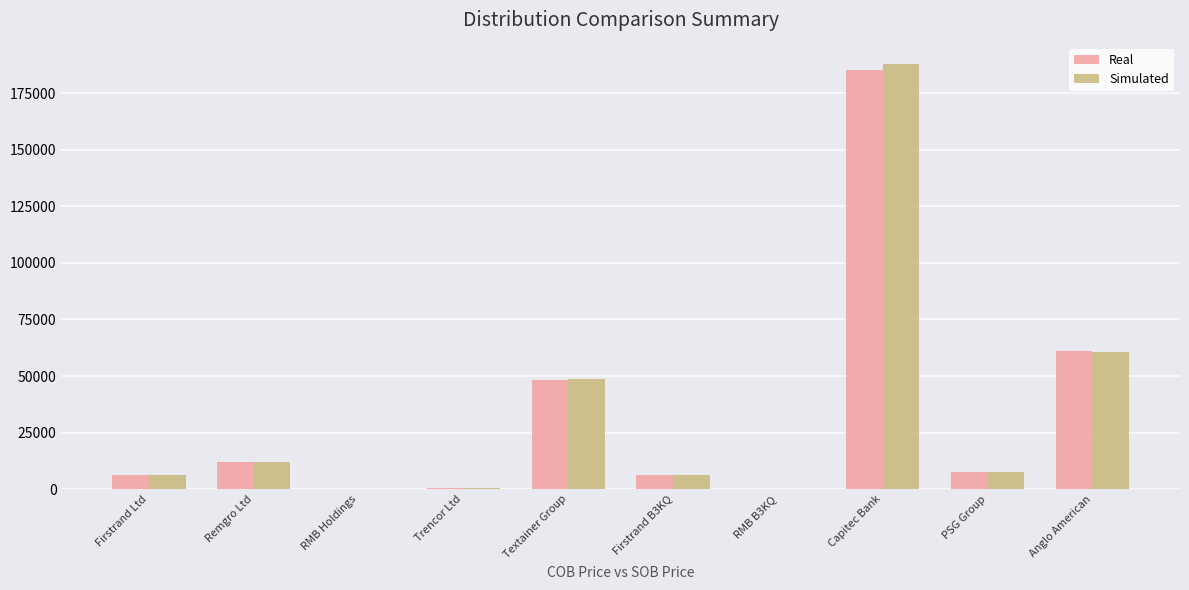

What is the total value across all series at Trencor Ltd?

852